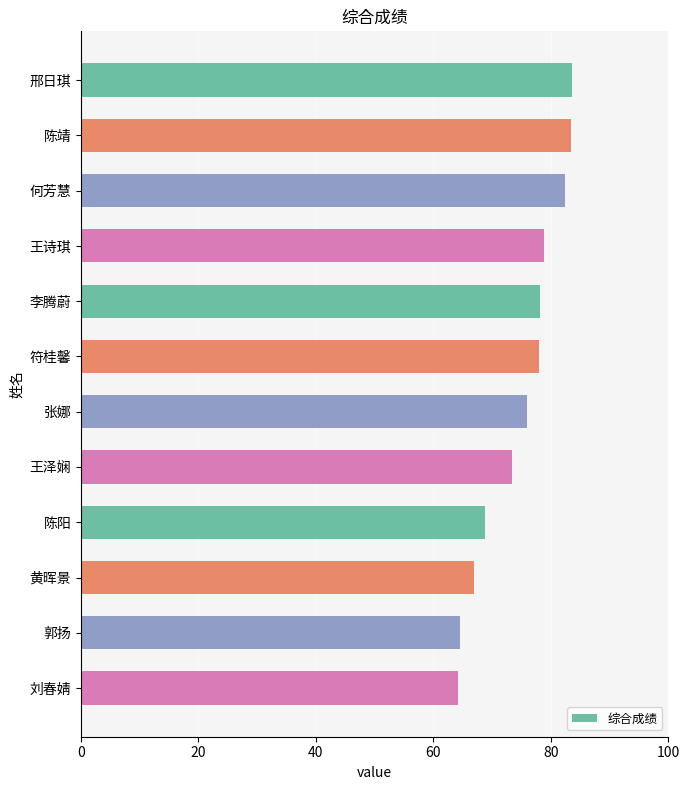

What is the difference between the second highest and second lowest values?

18.9